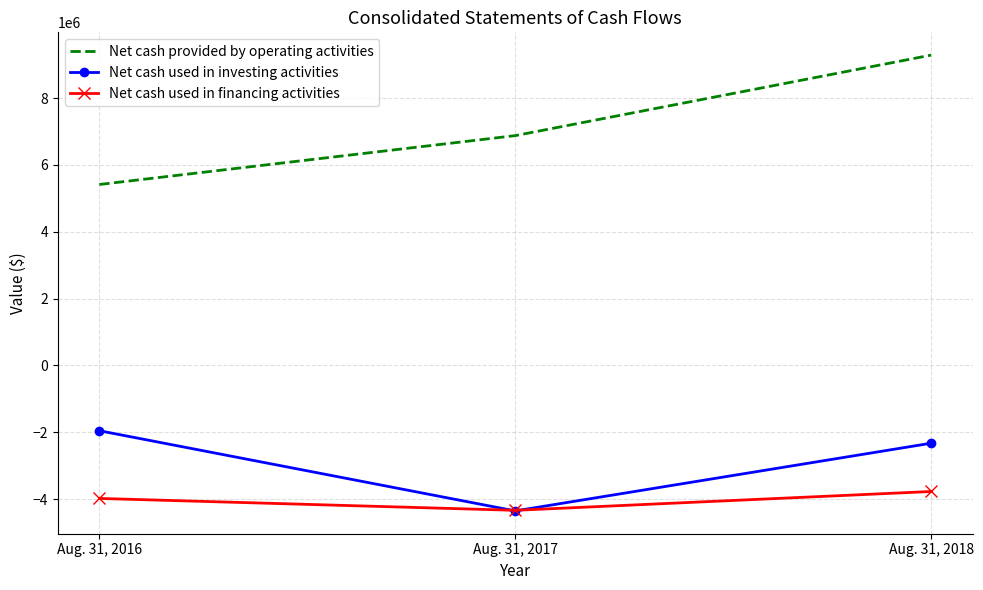

What is the difference between the highest and lowest values at Aug. 31, 2018?

13060673